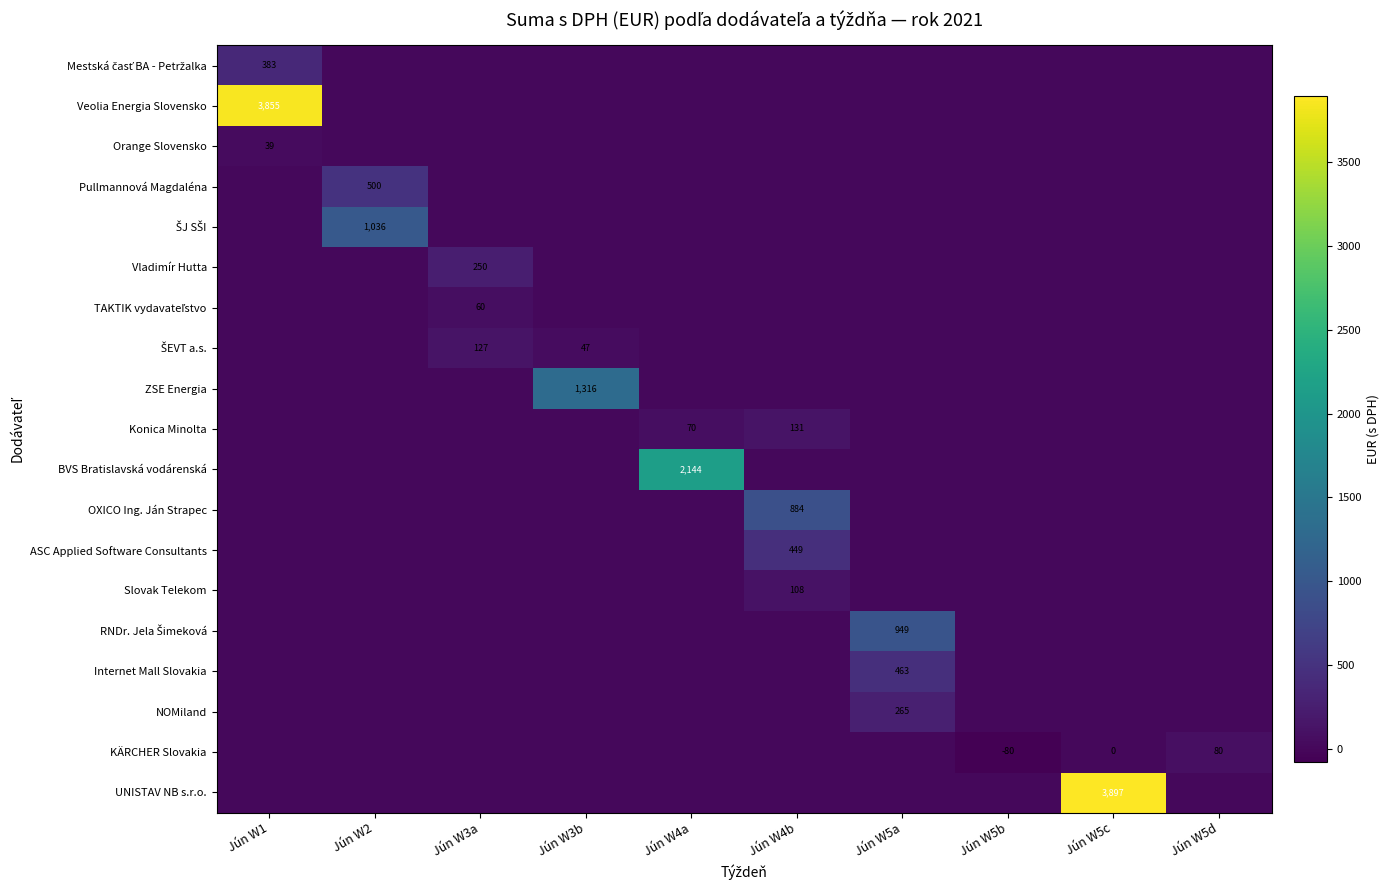

What is the minimum value shown in the chart?

-80.4